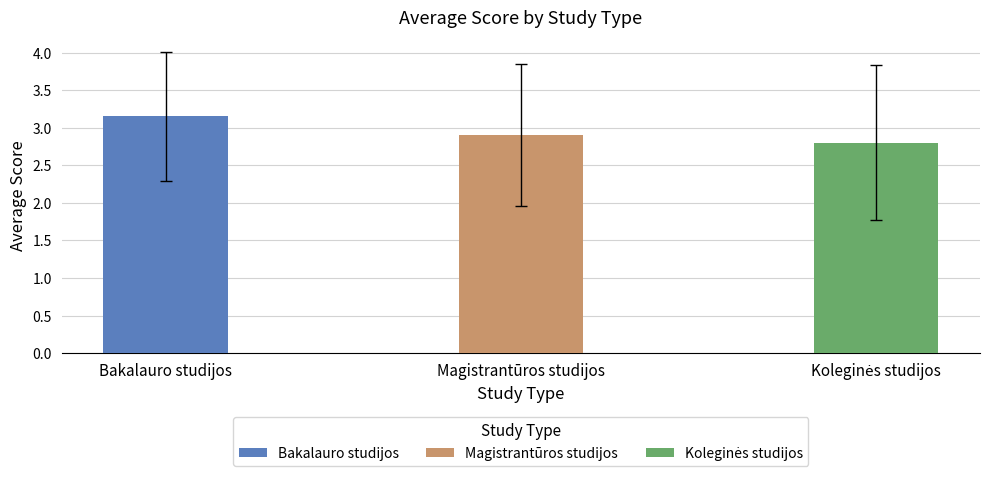

Does the chart contain stacked bars?

No